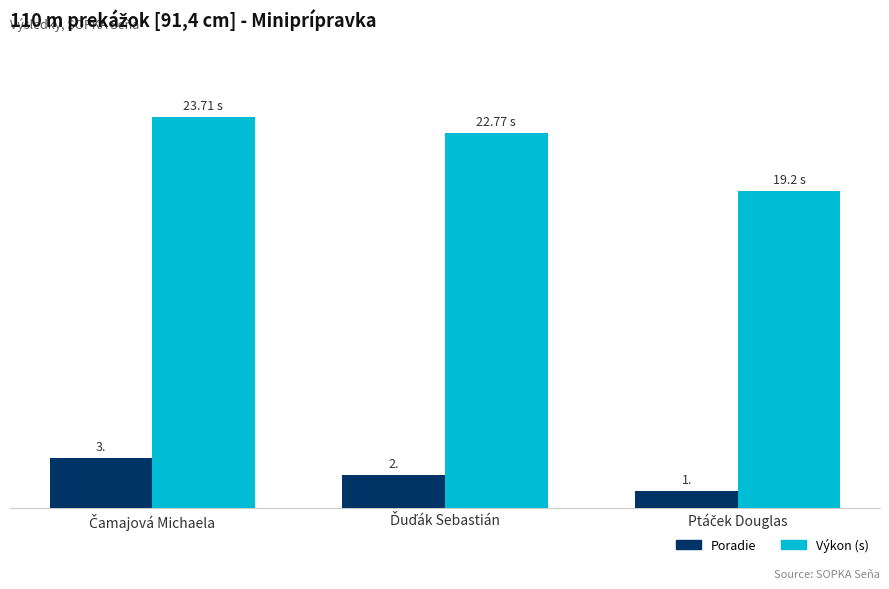

Which has a higher value, Čamajová Michaela or Ptáček Douglas?

Čamajová Michaela